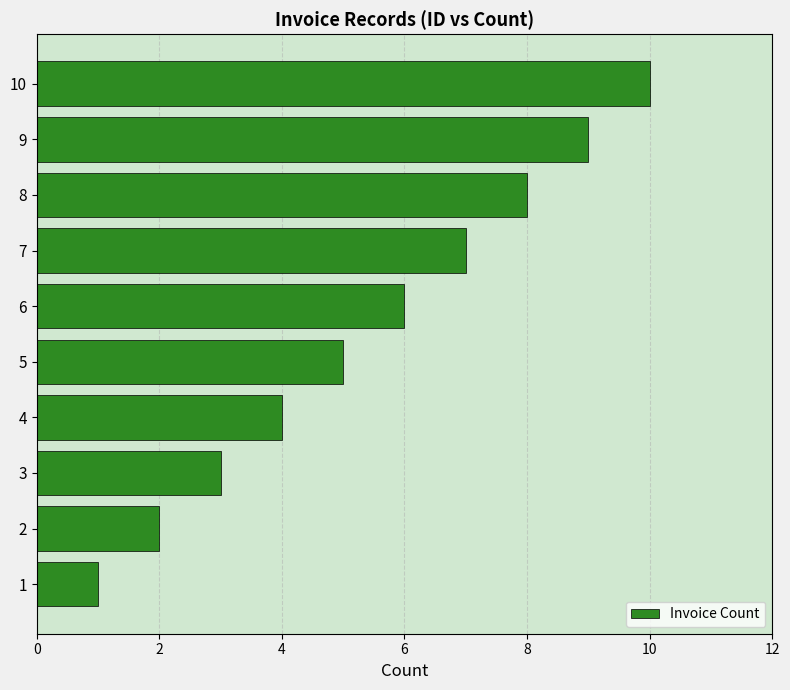

What is the sum of all values?

55